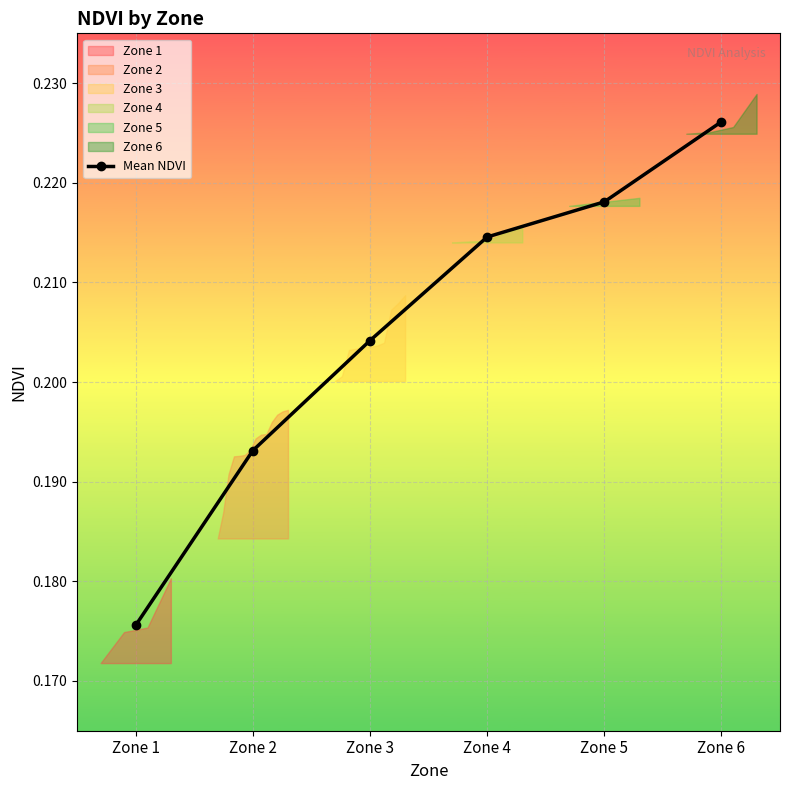

Which category has the highest value in the Mean NDVI series?

Zone 6